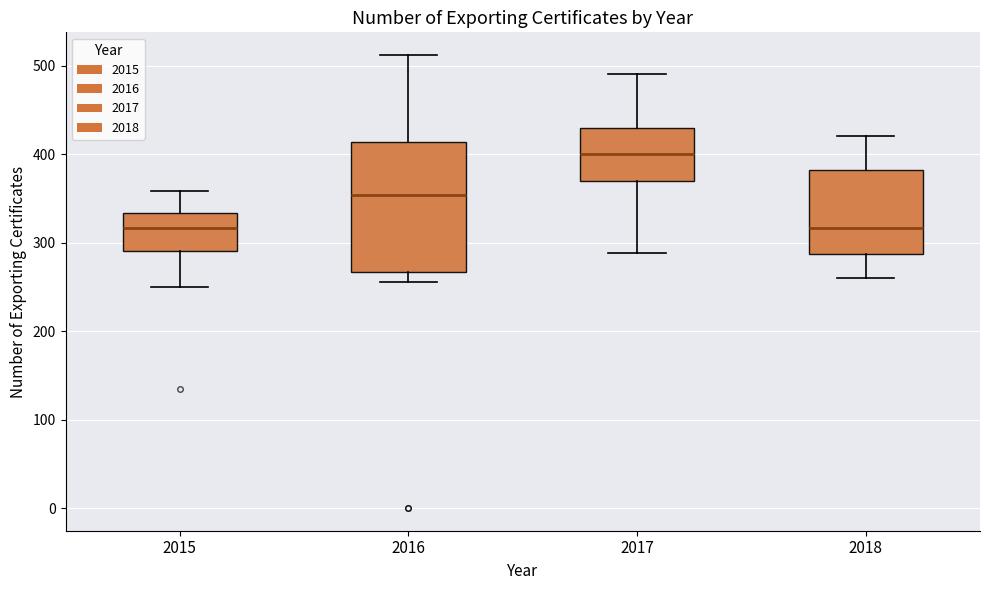

Reading left to right, read every box against the y-axis: the position of its median line, the range the box covers, and the ends of its whiskers. The values are not printed on the chart, so give them approximately, as read against the axis.

2015: median 320, box 290 to 330, whiskers 250 to 360
2016: median 350, box 270 to 410, whiskers 260 to 510
2017: median 400, box 370 to 430, whiskers 290 to 490
2018: median 320, box 290 to 380, whiskers 260 to 420